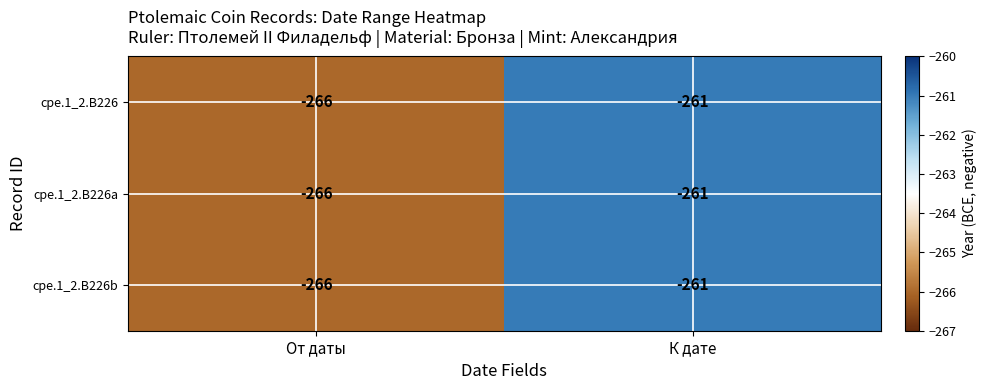

List the labels in order of cpe.1_2.B226b value, largest first.

К дате, От даты